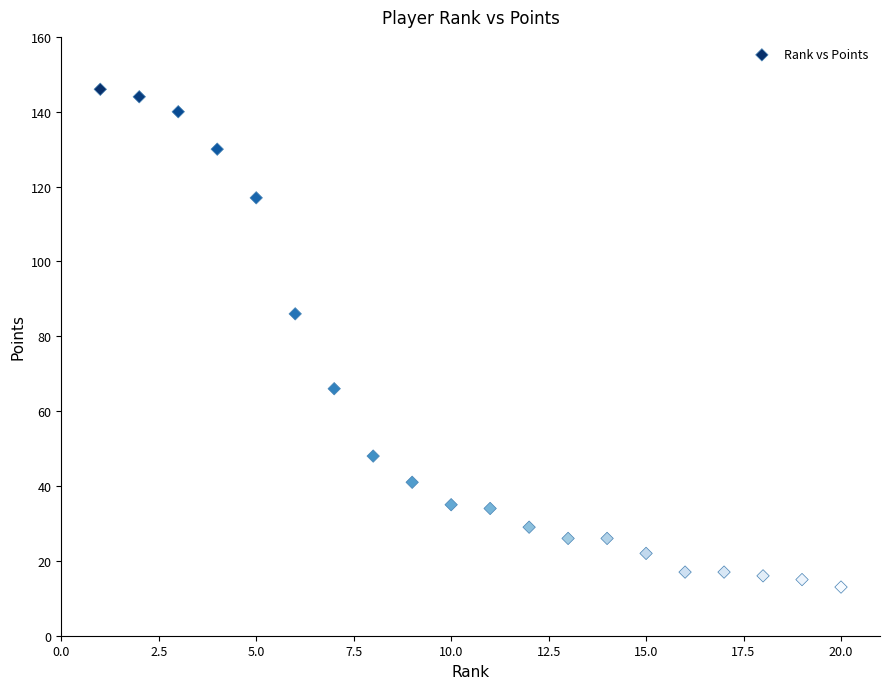

What Y value in the scatter plot is closest to 79?

86